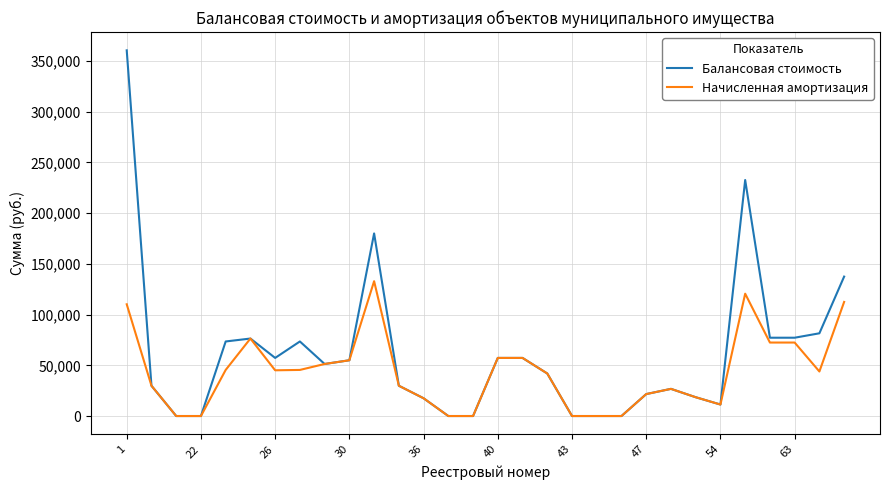

How many categories are shown in the chart?

30